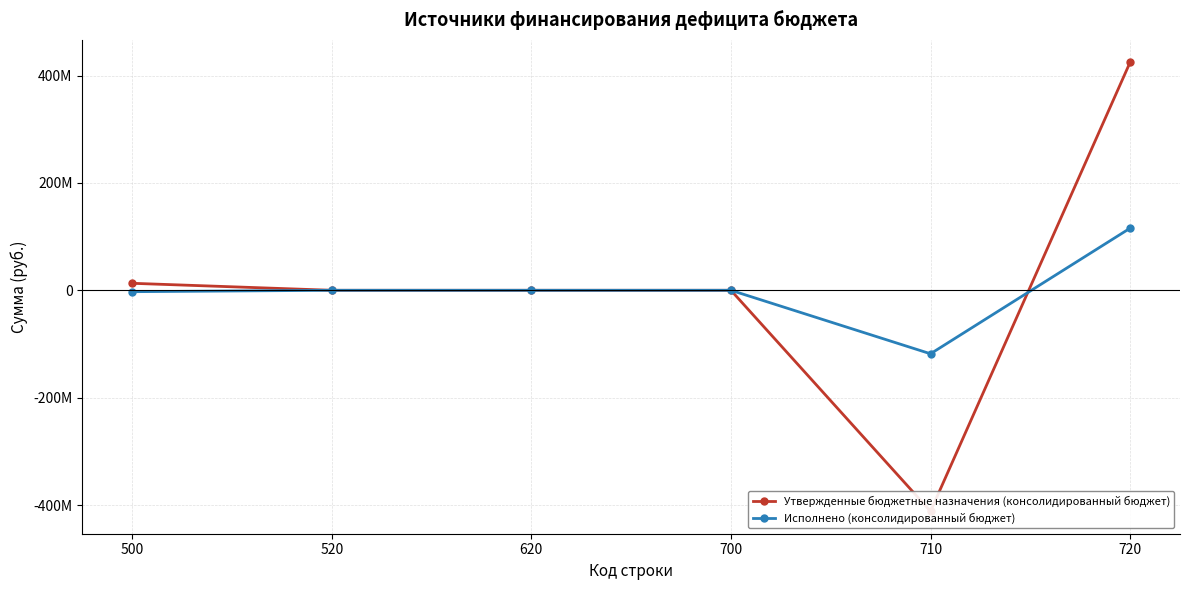

Which series has the largest total across all categories?

Утвержденные бюджетные назначения (консолидированный бюджет)